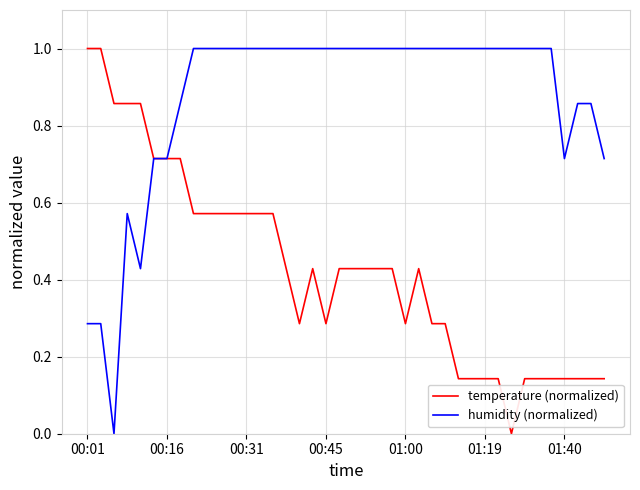

Which series has the largest total across all categories?

humidity (normalized)